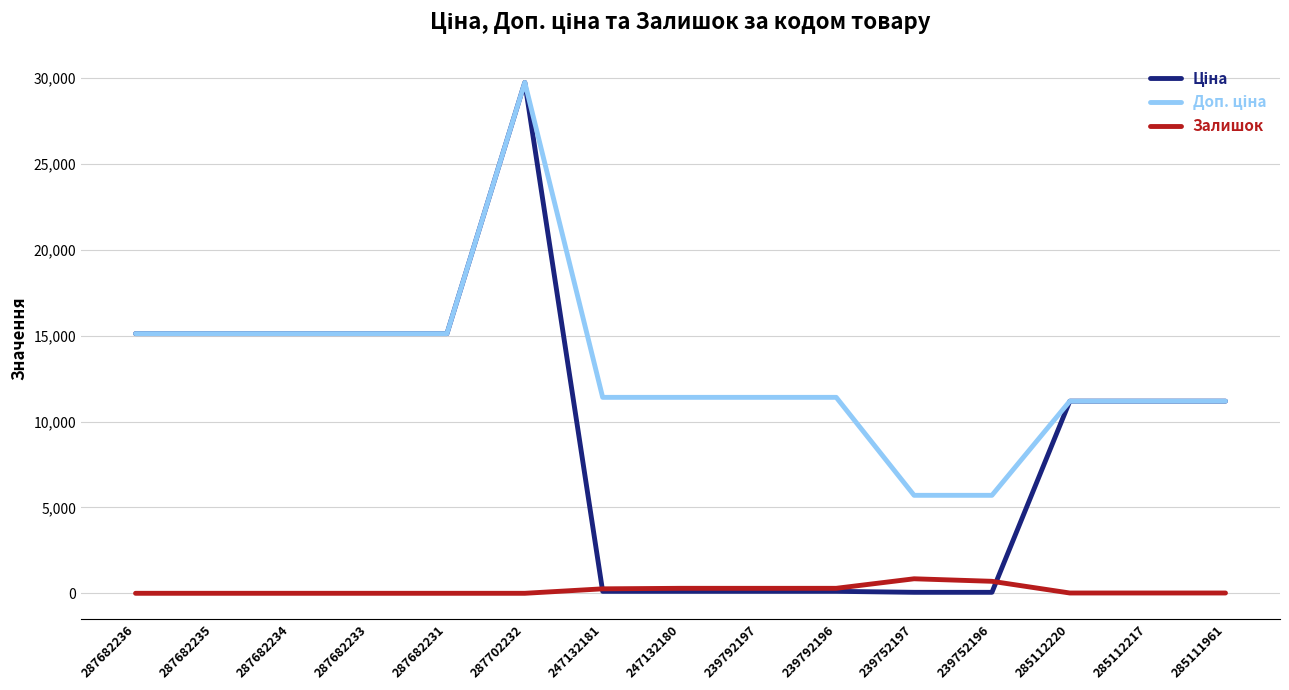

What position from the left is 247132180?

8